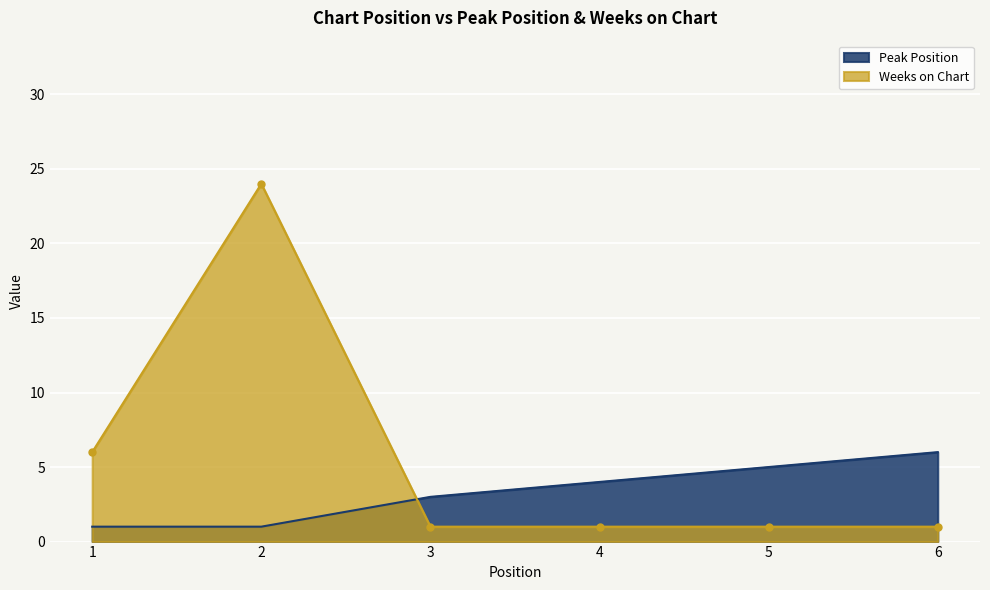

Between which two adjacent categories do Peak Position and Weeks on Chart first intersect?

2 and 3